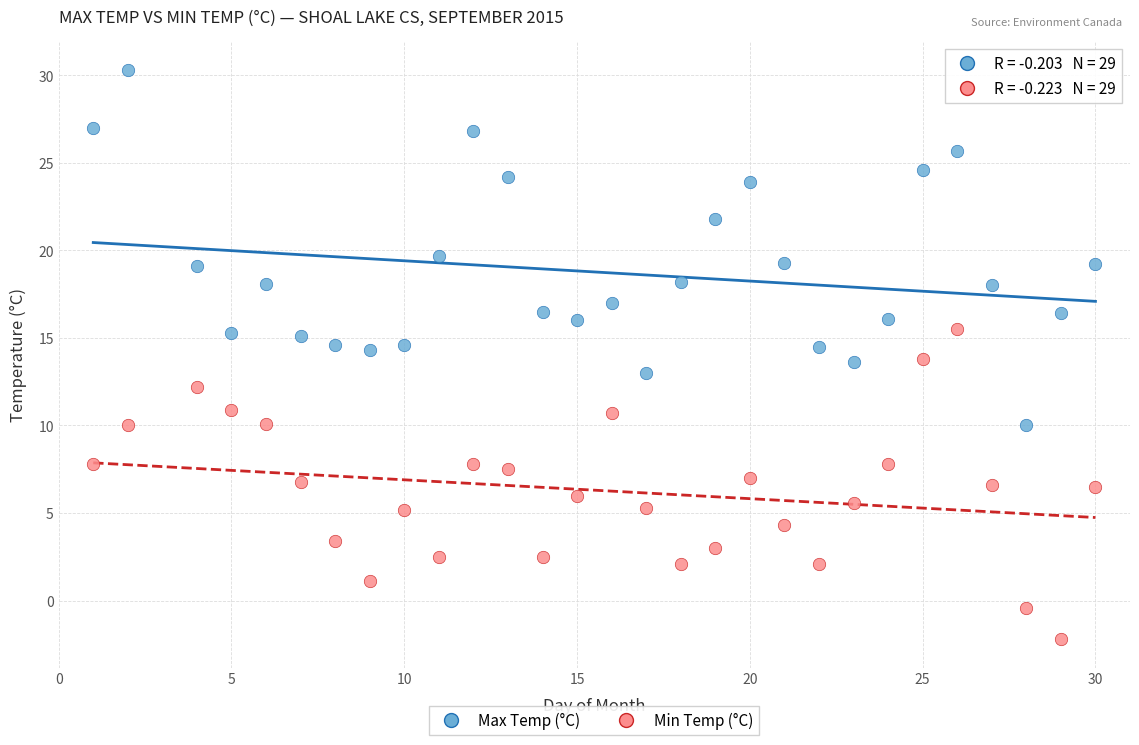

Across all data points, what is the range of X values (max minus min)?

29.0